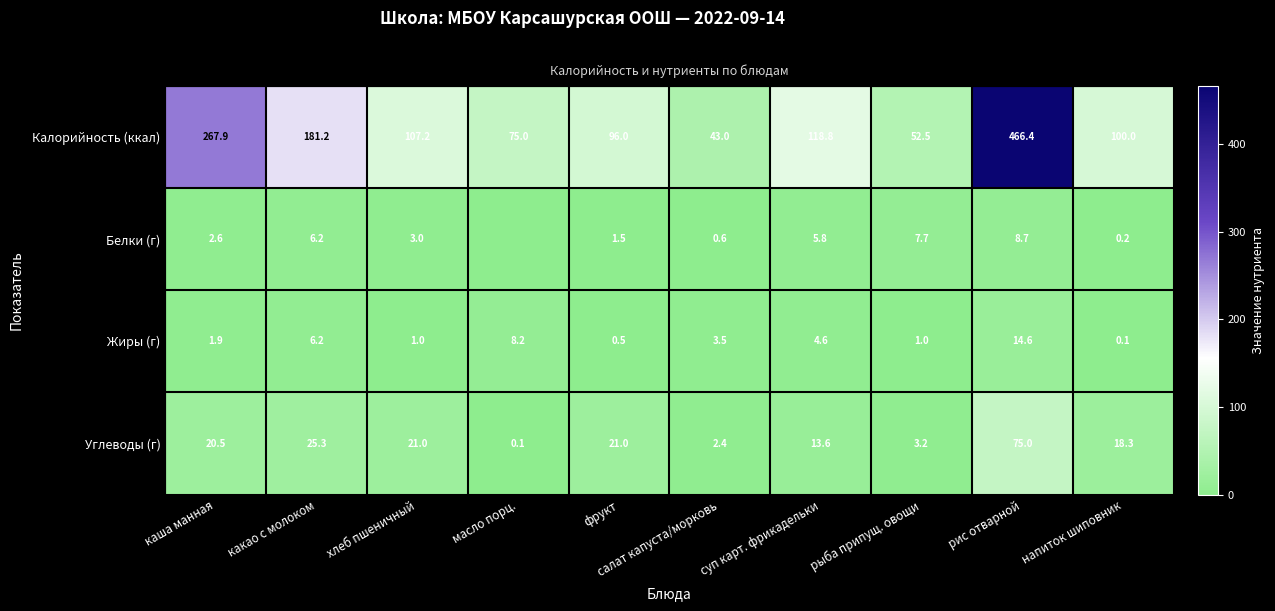

Is the value of Калорийность (ккал) at суп карт. фрикадельки greater than the value of Жиры (г) at рис отварной?

Yes